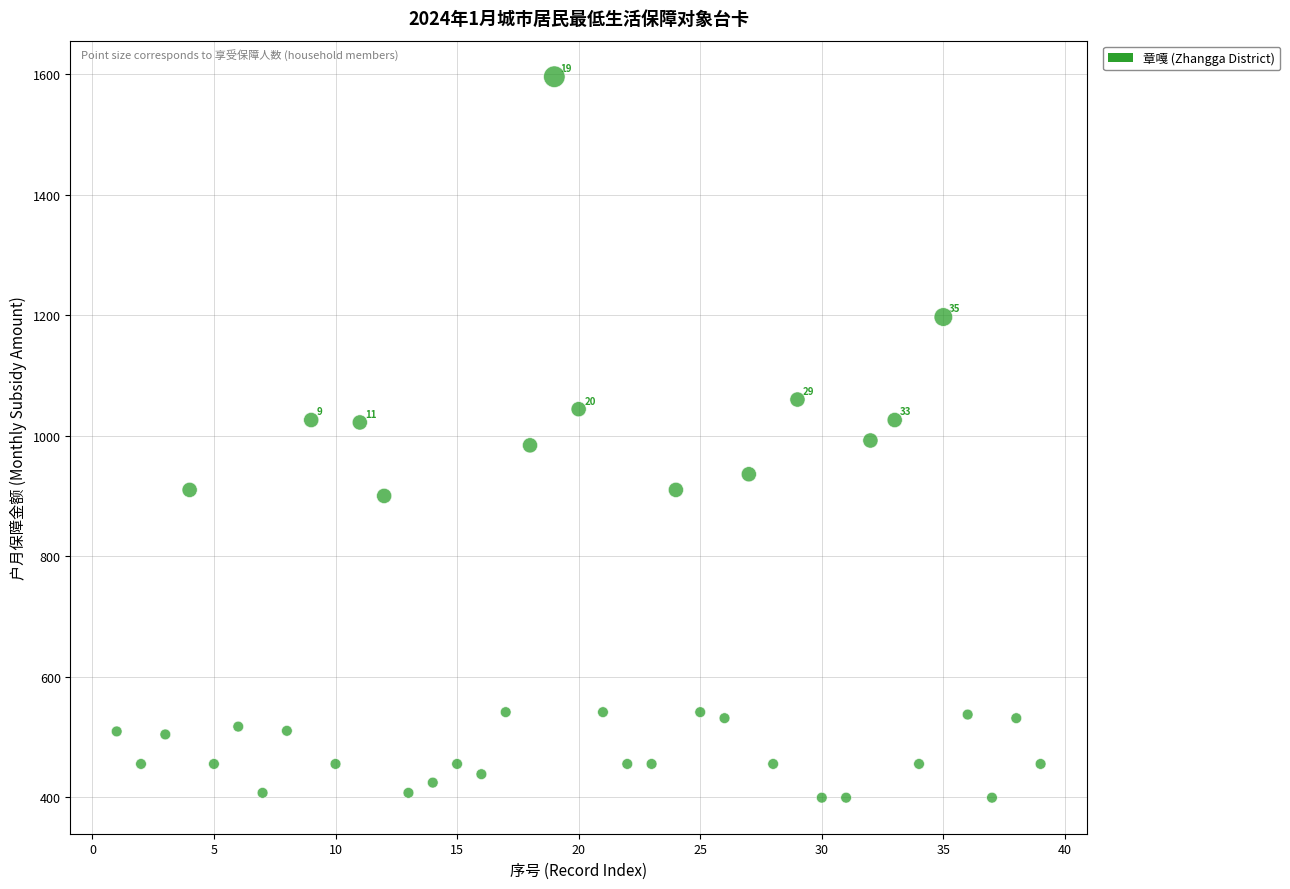

What is the range of Y values (max minus min)?

1197